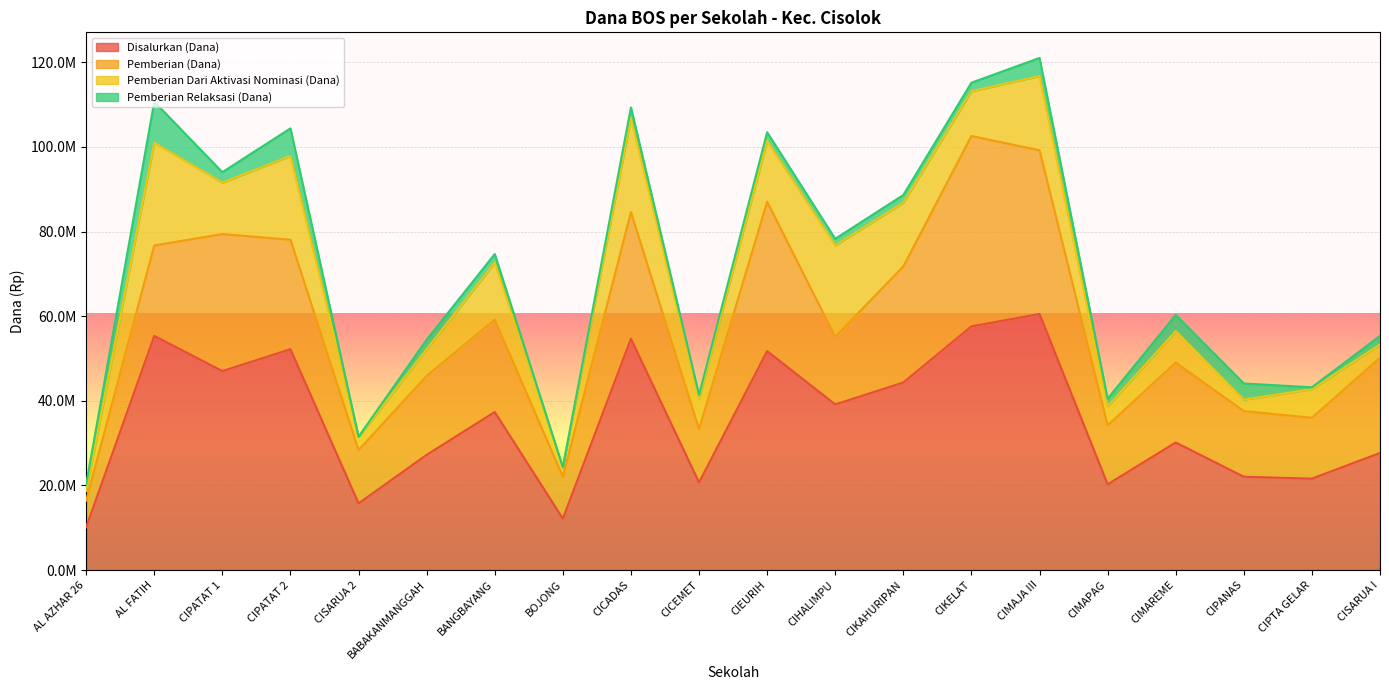

What is the label of the 19th point from the left?

CIPTA GELAR